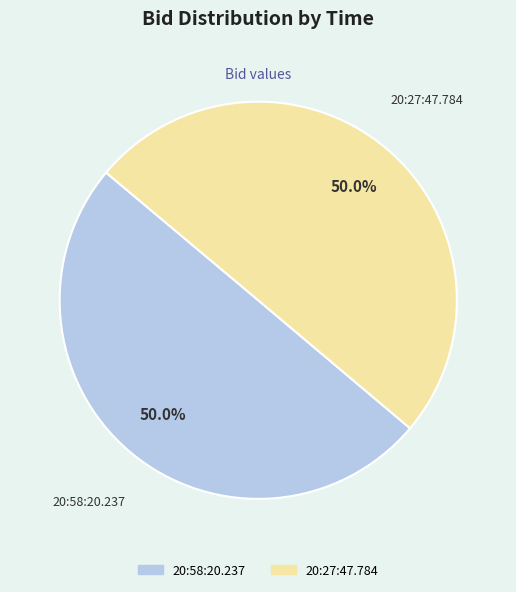

What percentage is NOT represented by 20:58:20.237?

50.0%